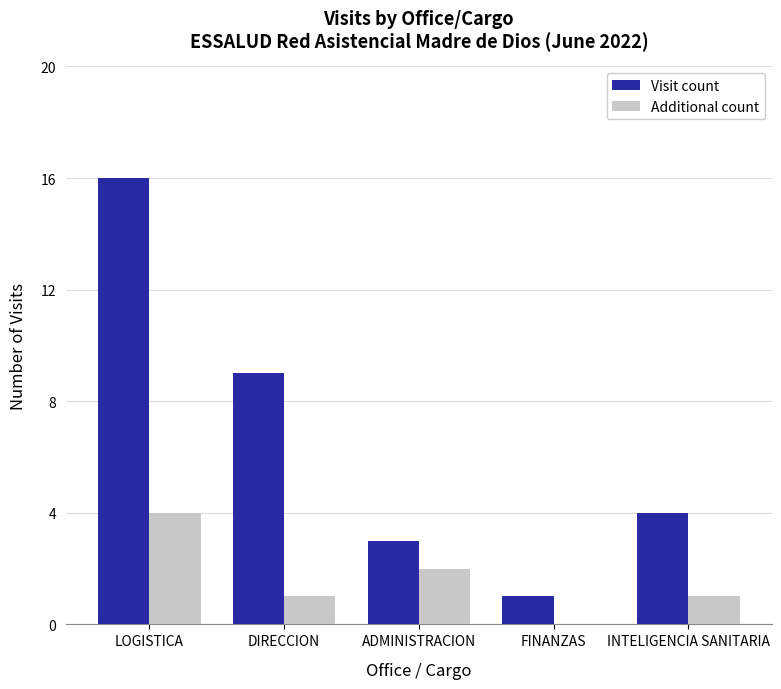

At which category is the sum across all series the highest?

LOGISTICA